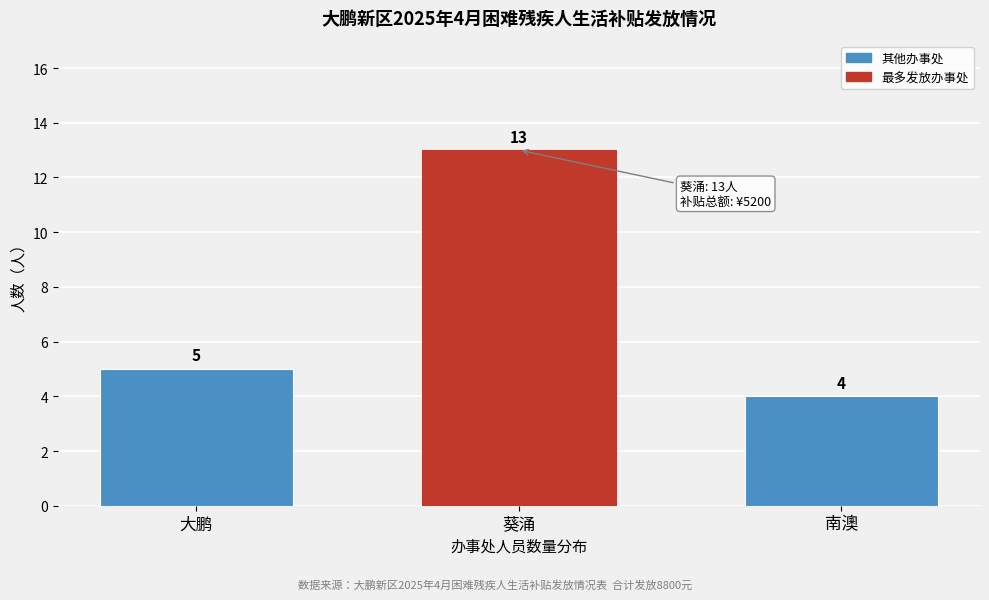

Reading left to right, list all the values displayed in this chart.

5	13	4